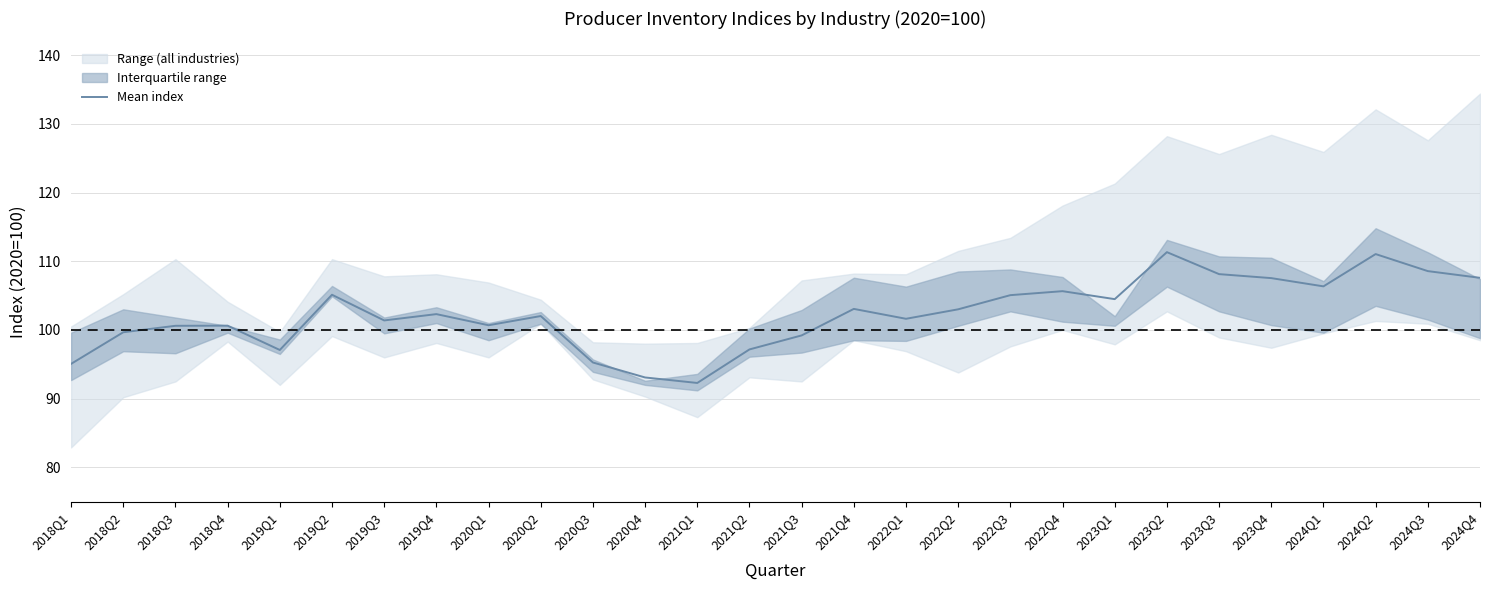

What is the sum of the values at 2024Q2 and 2019Q2?

216.2